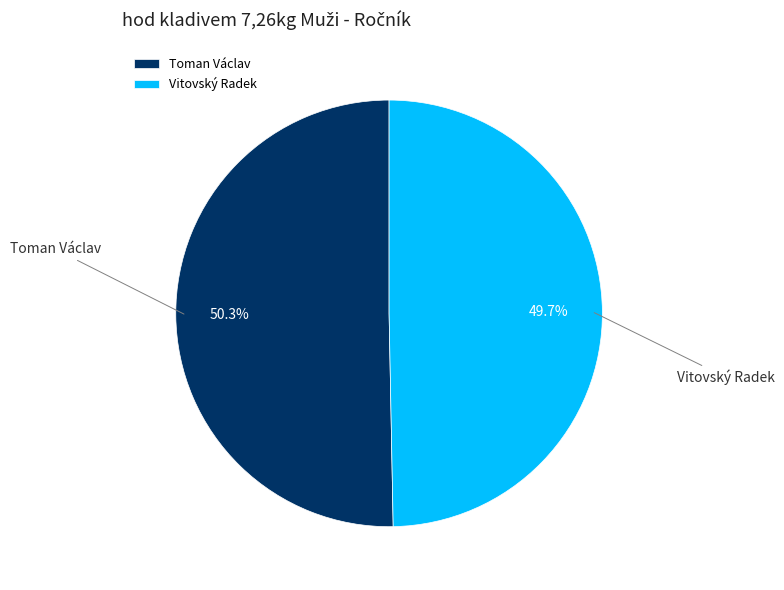

To the nearest percent, what is the average slice percentage?

50%